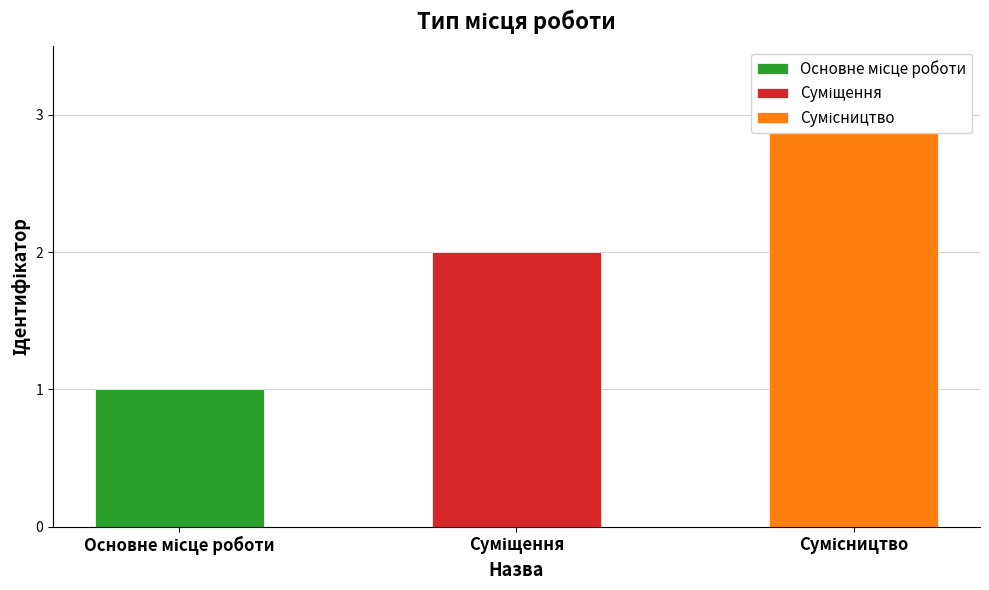

What is the difference between the values at Основне місце роботи and Сумісництво?

2